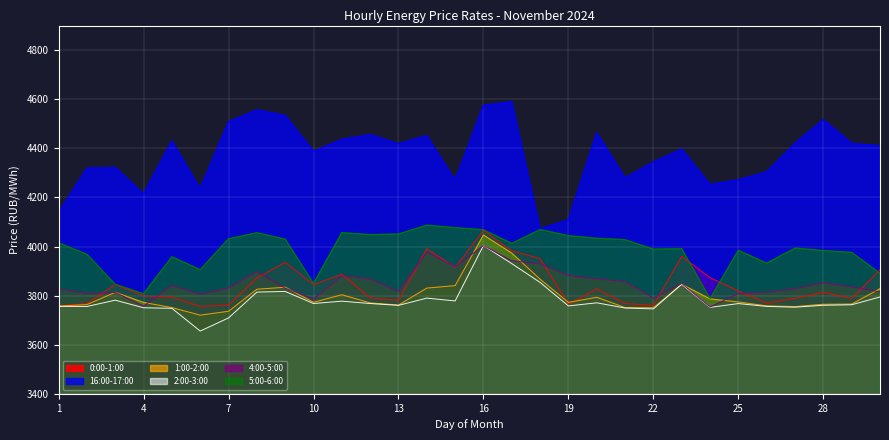

What is the difference between the 16:00-17:00 values at 5 and 15?

160.3